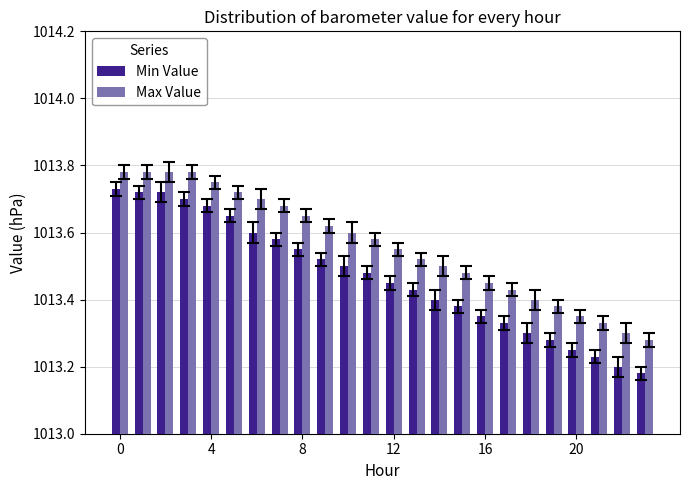

Count the Max Value values in the range 1013 to 1014.

24